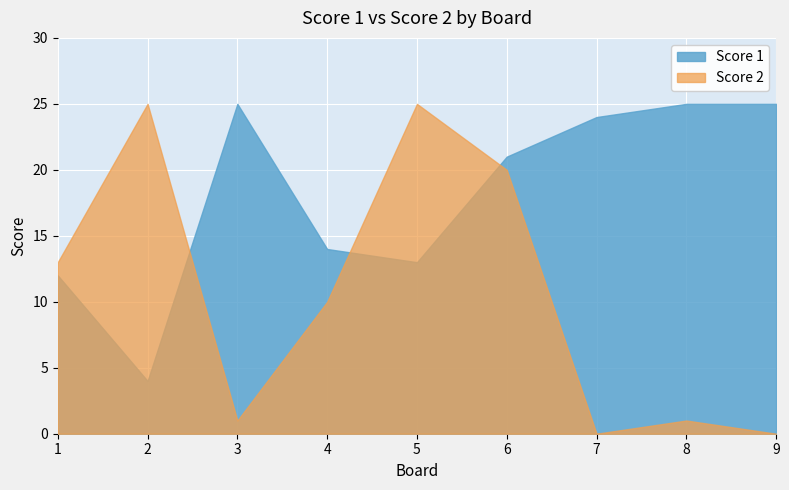

The value of Score 1 at 5 is 21. True or false?

False